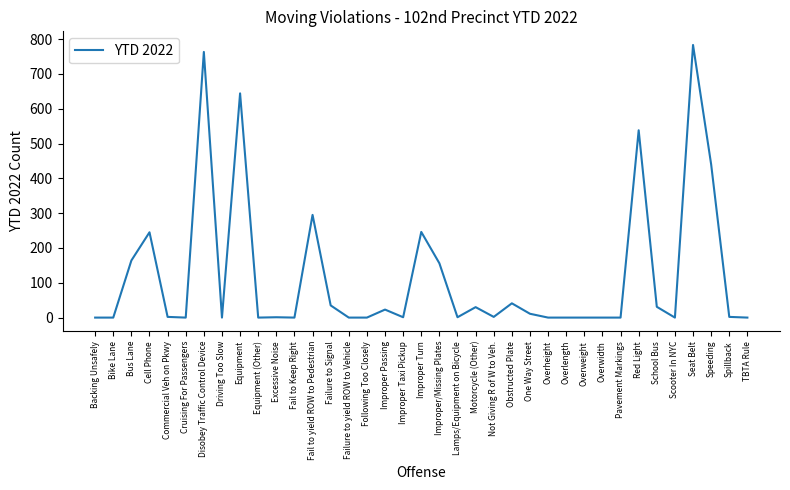

What is the maximum value shown in the chart?

783